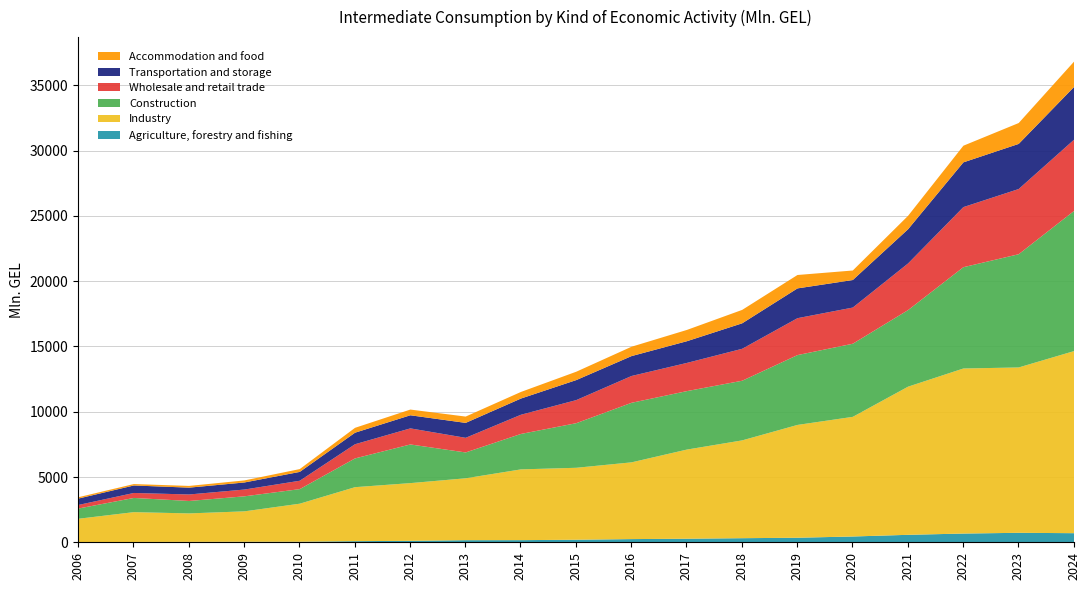

What is the value of the Industry point at the 18th from the left?

12666.8